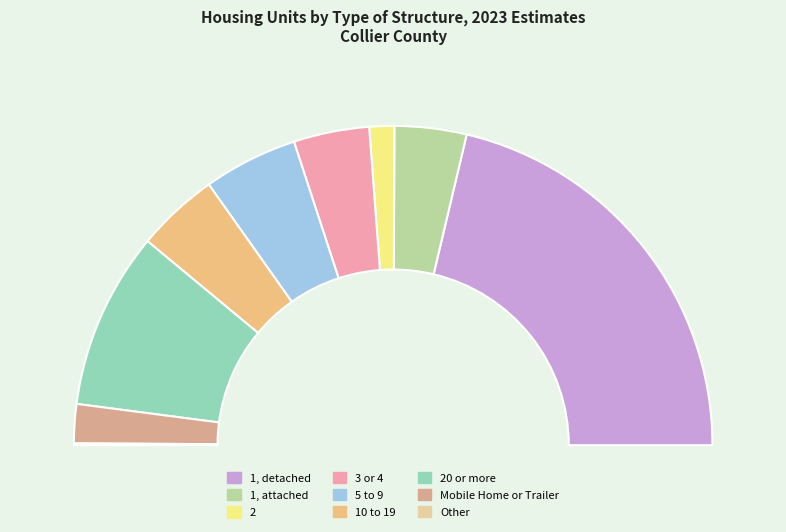

What is the total percentage of 20 or more and 5 to 9?

27.5%